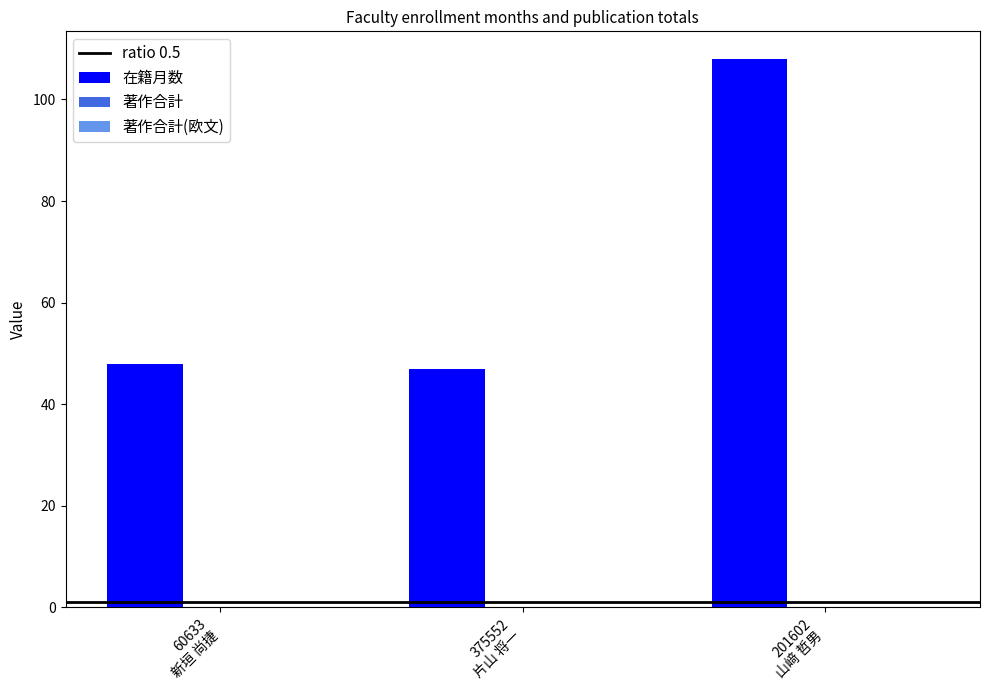

What is the difference between the maximum and second lowest values?

60